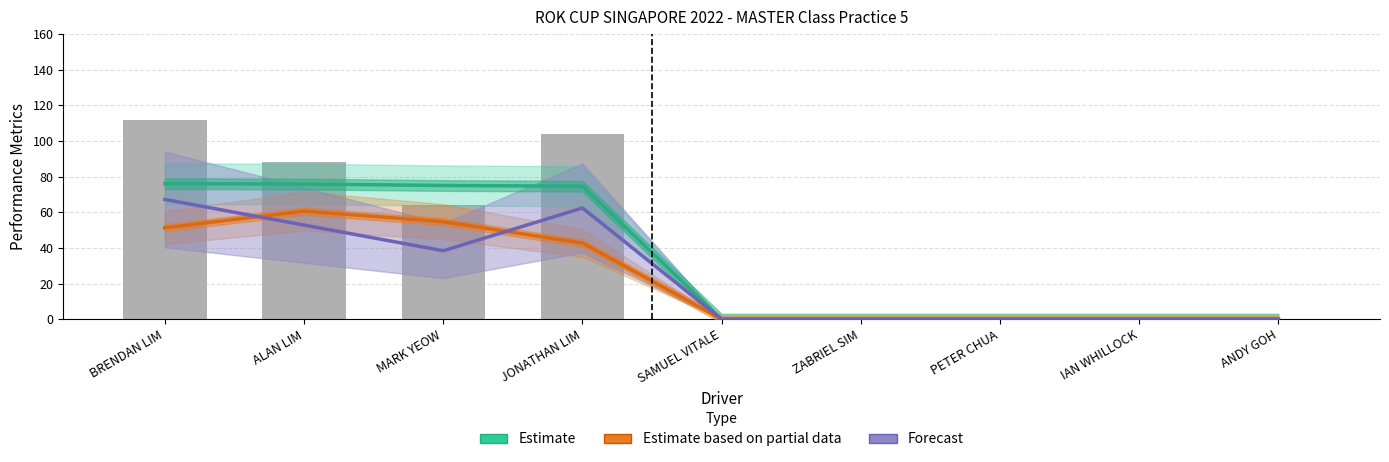

Which category has the highest value across all series?

BRENDAN LIM